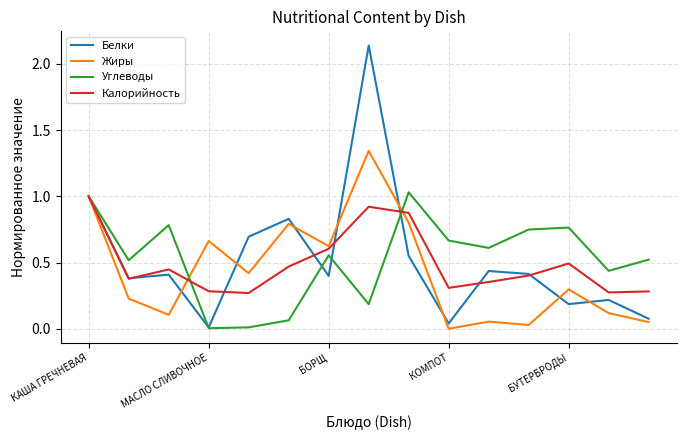

Which series has the widest spread of values?

Белки